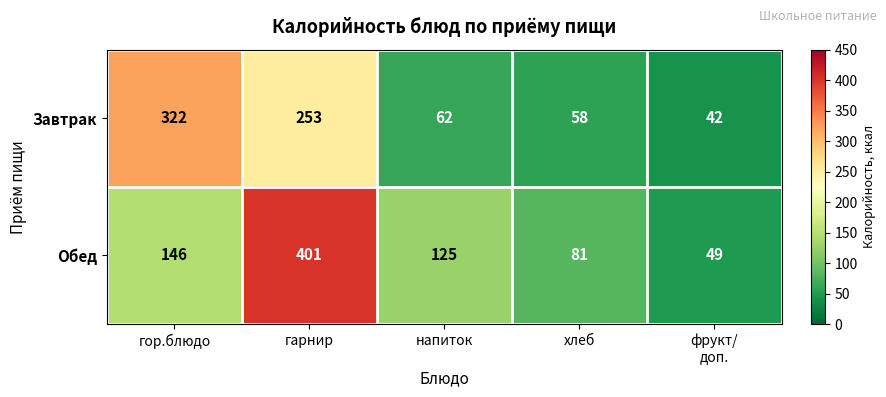

What is the minimum value shown in the chart?

42